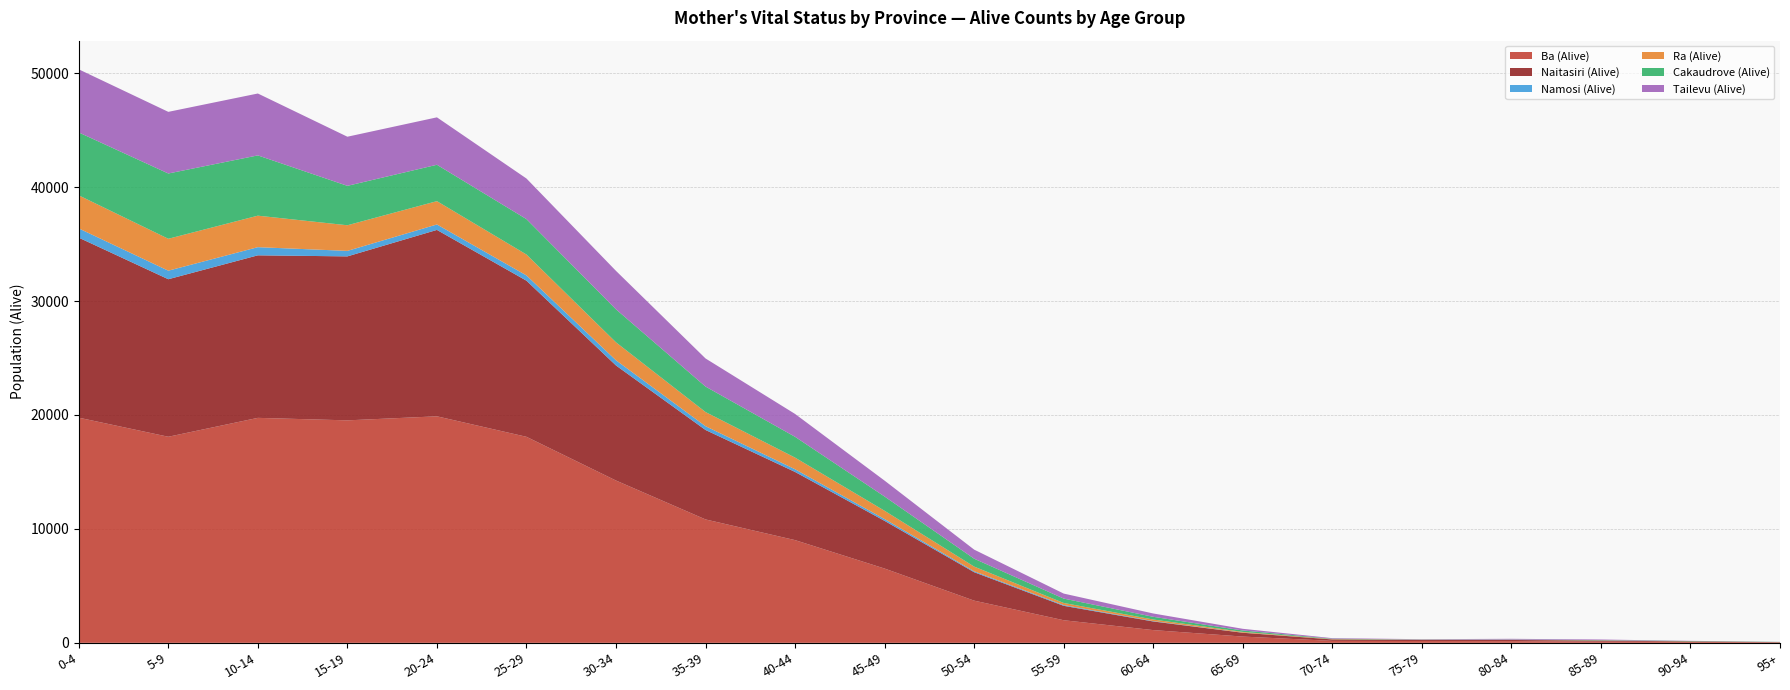

Reading left to right, extract all data points from this chart.

Ba (Alive): 0-4=19765	5-9=18090	10-14=19748	15-19=19529	20-24=19884	25-29=18085	30-34=14246	35-39=10832	40-44=9016	45-49=6520	50-54=3704	55-59=1984	60-64=1118	65-69=550	70-74=172	75-79=158	80-84=147	85-89=101	90-94=86	95+=44
Naitasiri (Alive): 0-4=15801	5-9=13828	10-14=14268	15-19=14394	20-24=16363	25-29=13704	30-34=10101	35-39=7852	40-44=5984	45-49=4185	50-54=2495	55-59=1265	60-64=757	65-69=335	70-74=127	75-79=89	80-84=104	85-89=96	90-94=39	95+=18
Namosi (Alive): 0-4=812	5-9=750	10-14=716	15-19=483	20-24=478	25-29=463	30-34=457	35-39=332	40-44=237	45-49=160	50-54=82	55-59=68	60-64=35	65-69=12	70-74=4	75-79=4	80-84=6	85-89=5	90-94=0	95+=0
Ra (Alive): 0-4=2902	5-9=2801	10-14=2765	15-19=2249	20-24=2046	25-29=1835	30-34=1575	35-39=1243	40-44=1022	45-49=726	50-54=412	55-59=183	60-64=137	65-69=62	70-74=25	75-79=20	80-84=14	85-89=12	90-94=4	95+=0
Cakaudrove (Alive): 0-4=5522	5-9=5730	10-14=5291	15-19=3461	20-24=3194	25-29=3108	30-34=2897	35-39=2236	40-44=1825	45-49=1249	50-54=692	55-59=384	60-64=238	65-69=125	70-74=33	75-79=19	80-84=20	85-89=27	90-94=28	95+=17
Tailevu (Alive): 0-4=5540	5-9=5411	10-14=5433	15-19=4311	20-24=4164	25-29=3563	30-34=3374	35-39=2467	40-44=2008	45-49=1396	50-54=797	55-59=440	60-64=292	65-69=147	70-74=49	75-79=30	80-84=62	85-89=51	90-94=17	95+=8